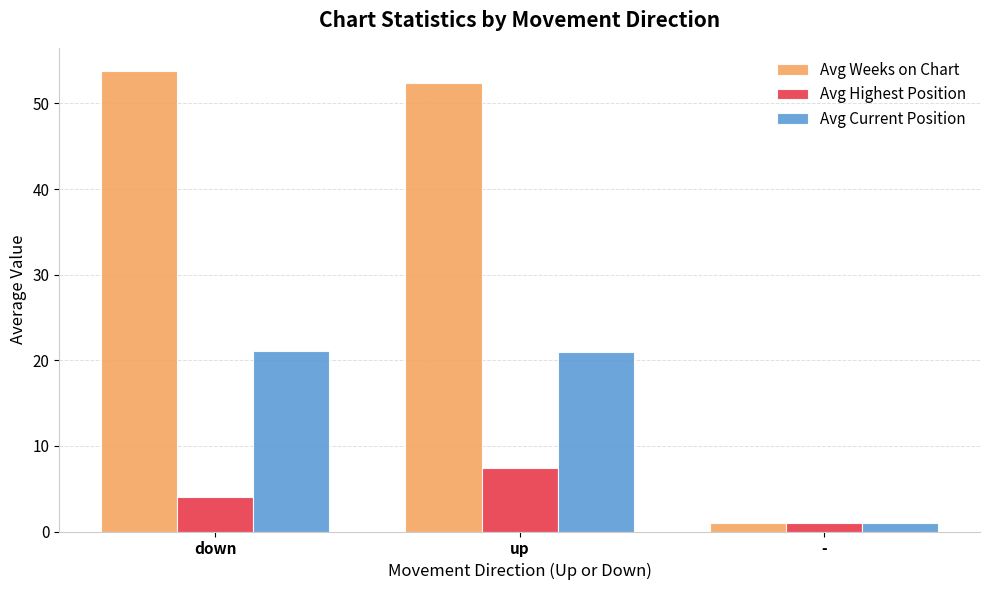

Rank the series by their average value, from highest to lowest.

Avg Weeks on Chart, Avg Current Position, Avg Highest Position